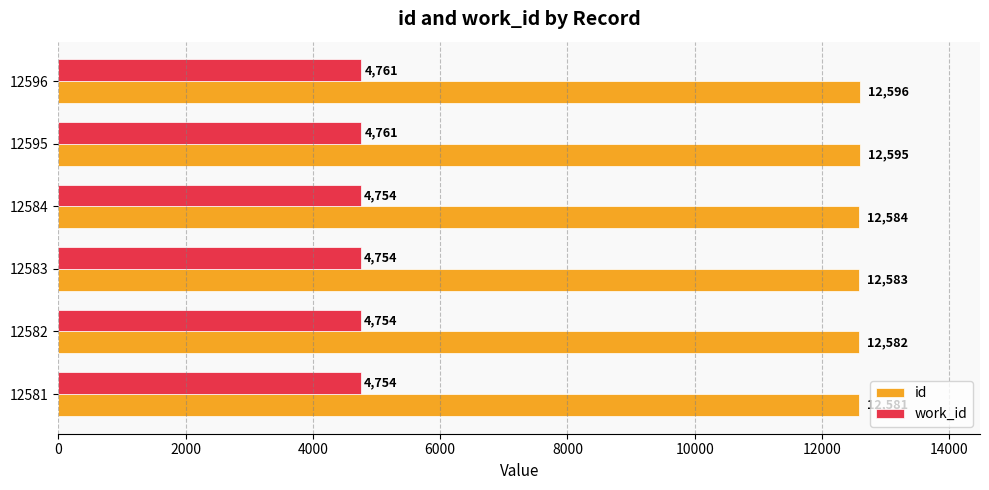

How many values in the id series are below 12584?

3